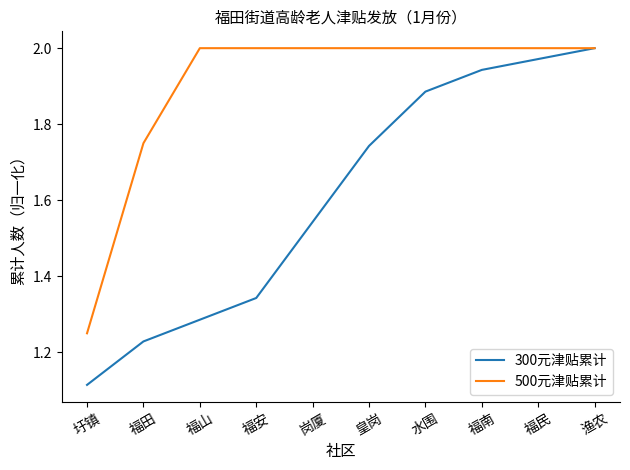

Is the value of 500元津贴累计 at 水围 greater than the value of 300元津贴累计 at 岗厦?

Yes